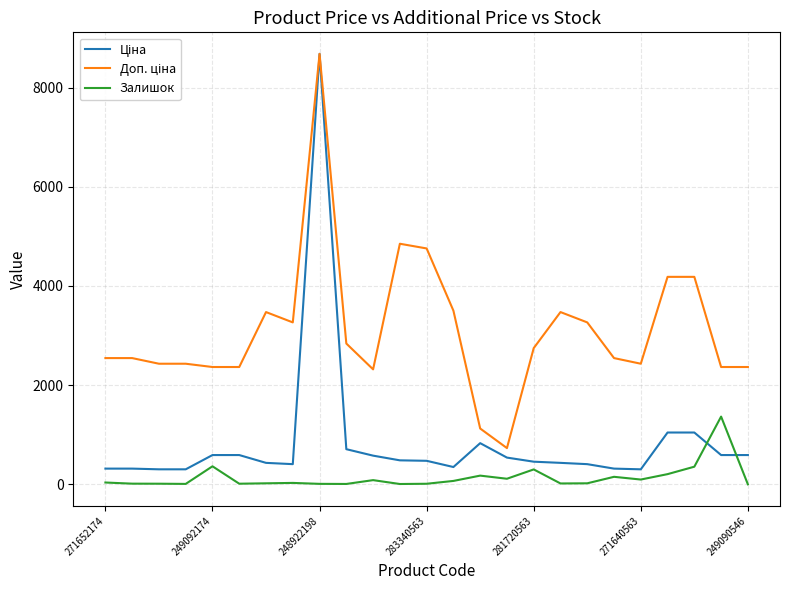

What is the greatest value displayed?

8679.5